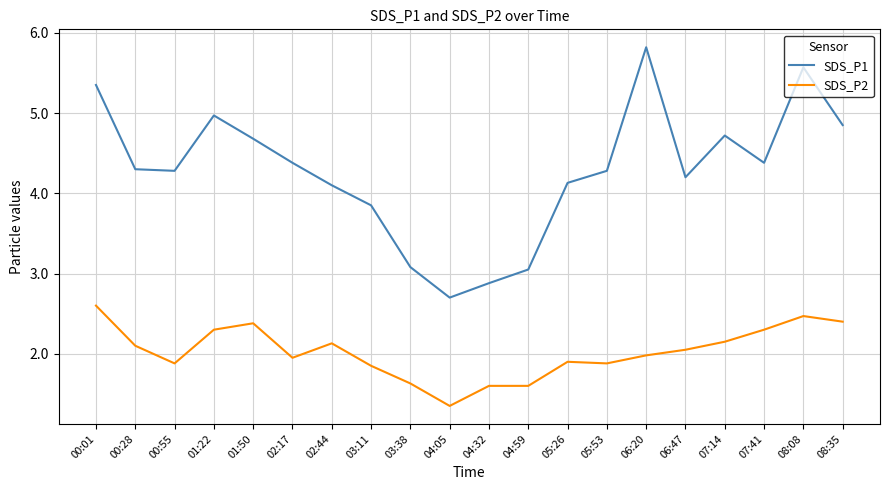

Which series has the largest range (max minus min)?

SDS_P1